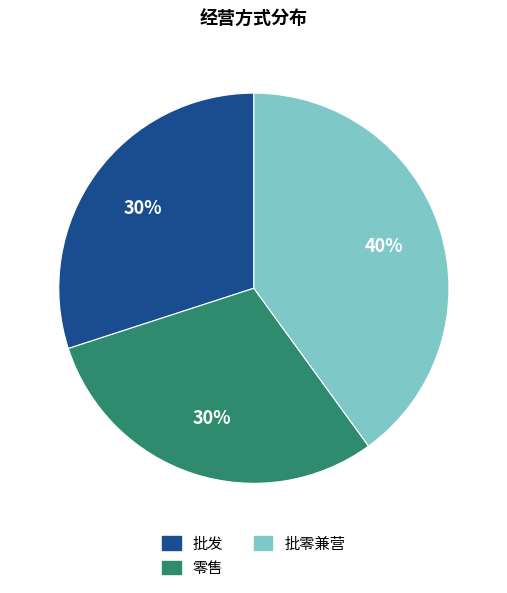

How many slices are in this pie chart?

3